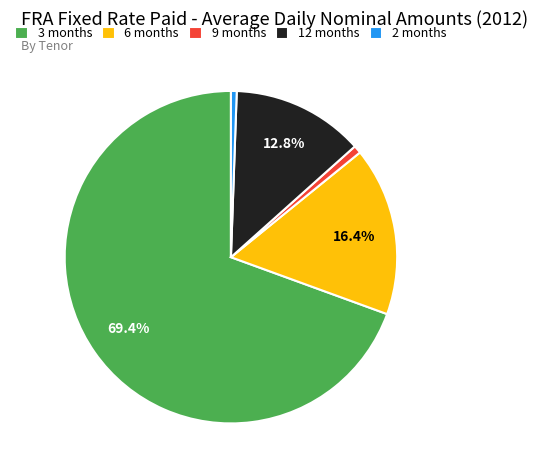

Is the sum of 12 months and 2 months greater than half?

No